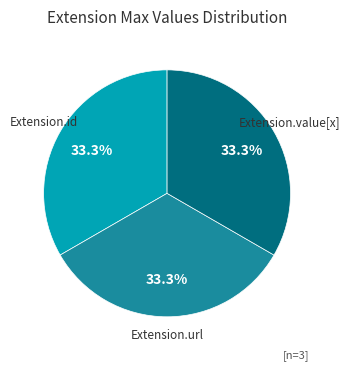

Is the sum of Extension.id and Extension.value[x] greater than half?

Yes